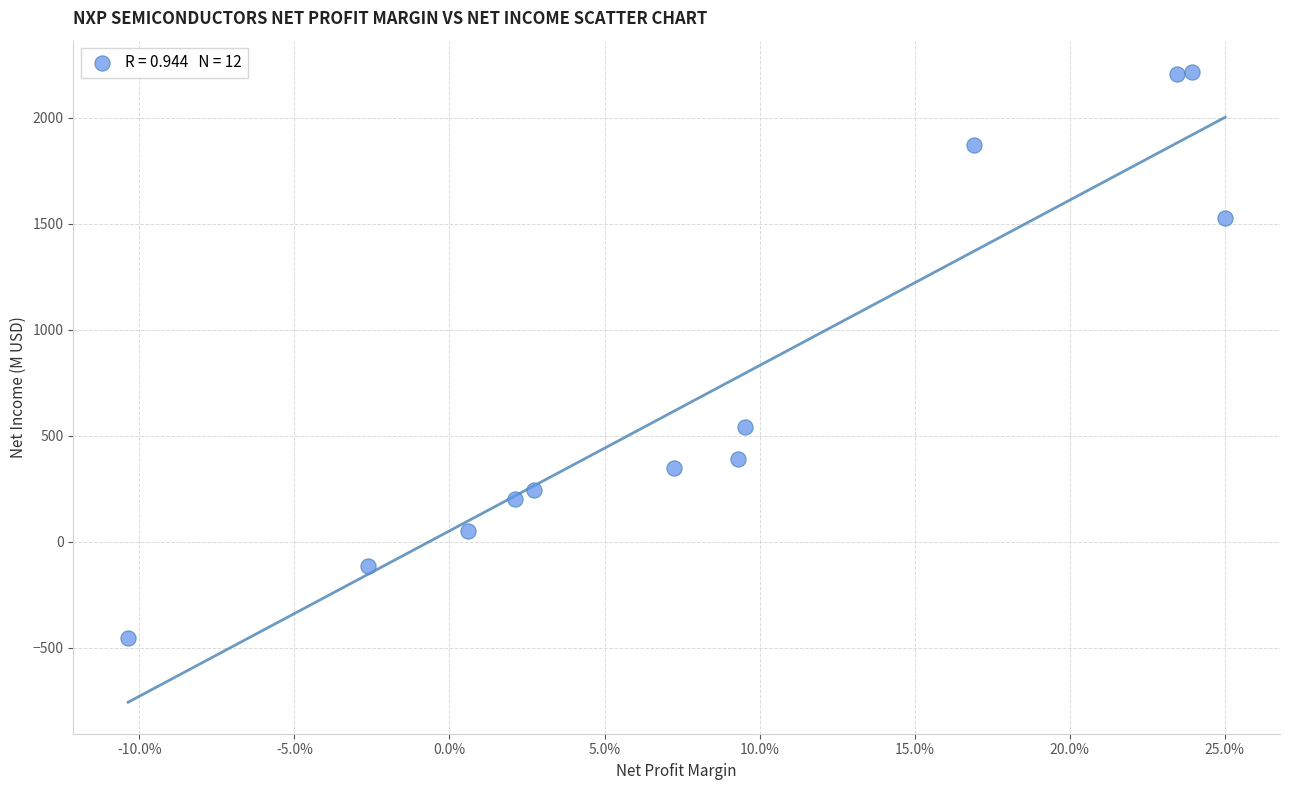

What Y value in the scatter plot is closest to 879?

539